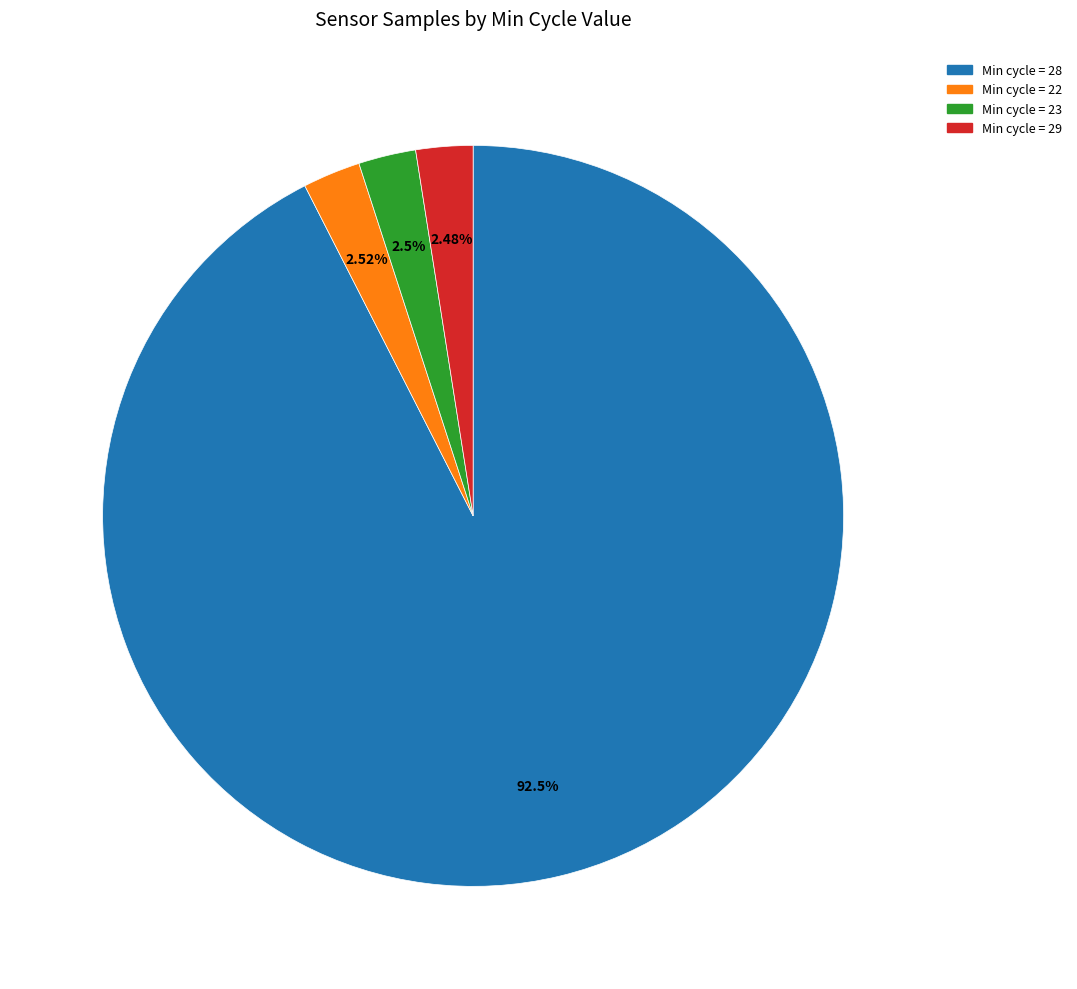

Does any single category account for the majority?

Yes